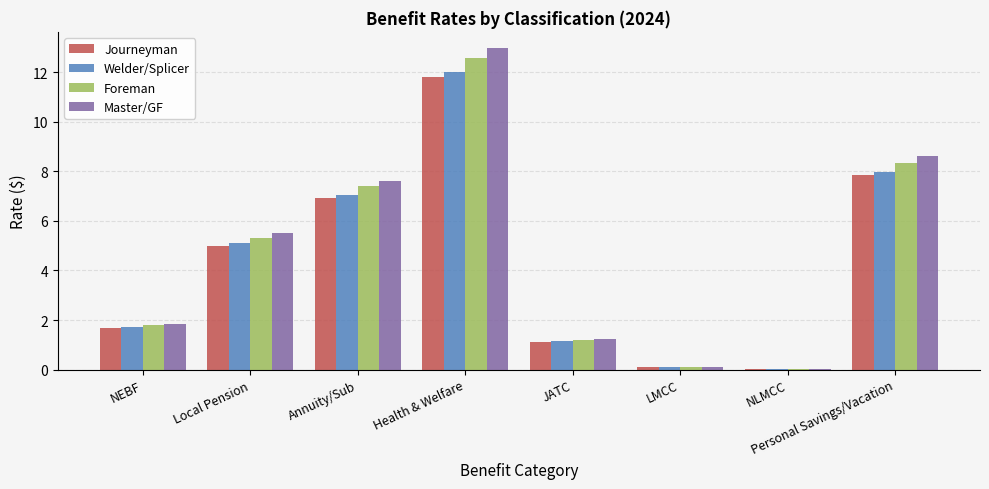

What is the maximum value for Master/GF?

13.0